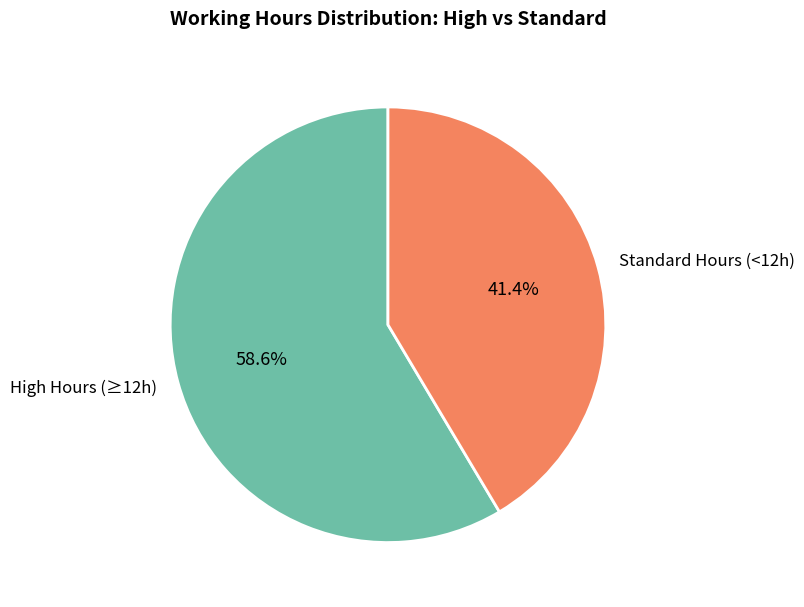

Which has a higher value, Standard Hours (<12h) or High Hours (≥12h)?

High Hours (≥12h)